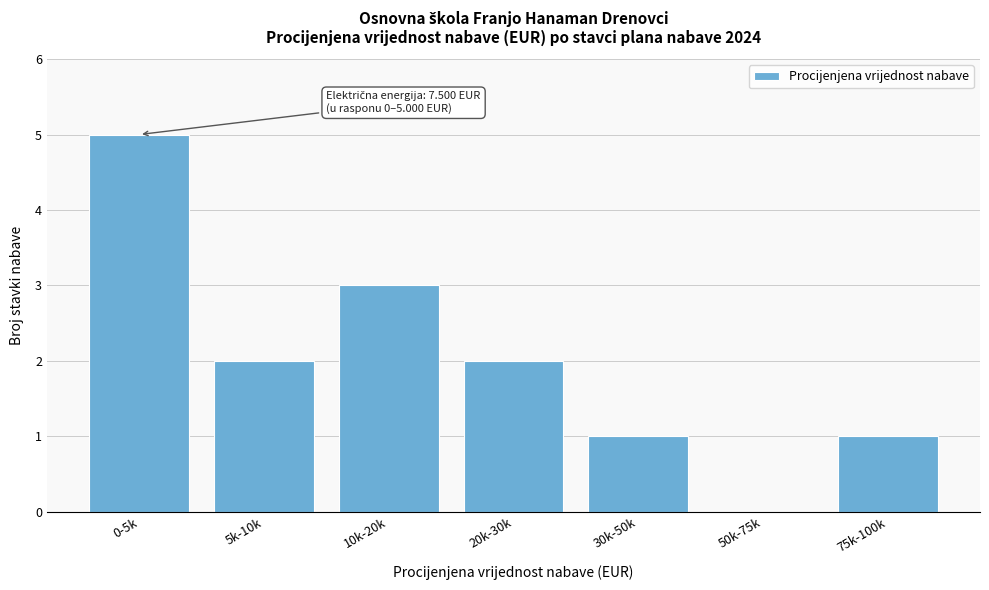

Reading left to right, extract all data points from this chart.

0-5k=5	5k-10k=2	10k-20k=3	20k-30k=2	30k-50k=1	50k-75k=0	75k-100k=1